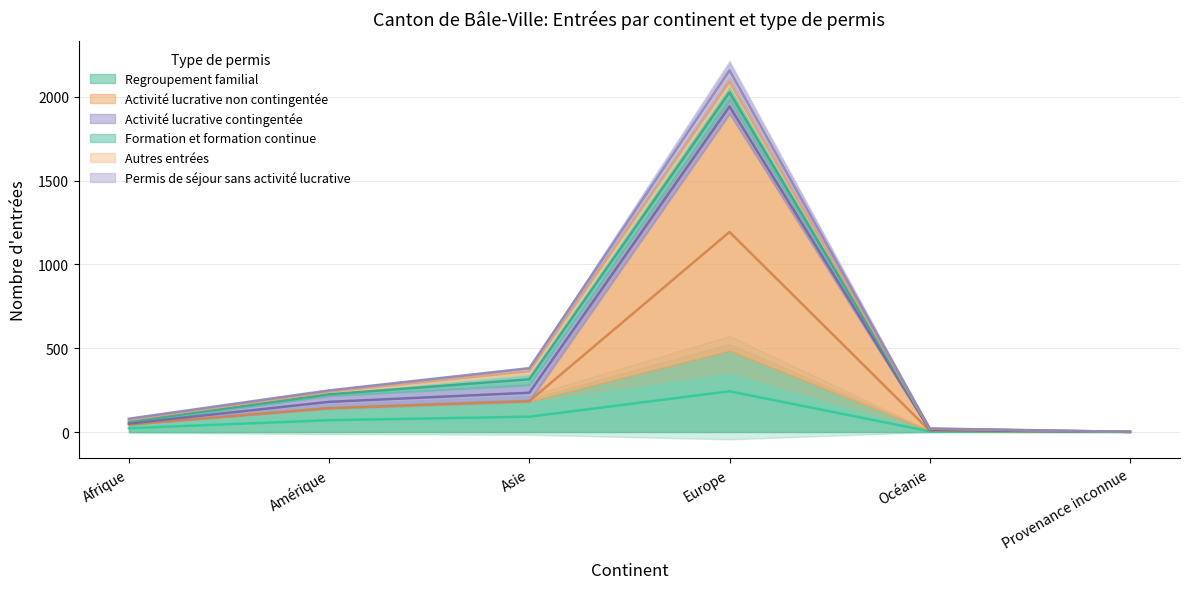

What is the label of the 4th point from the right?

Asie